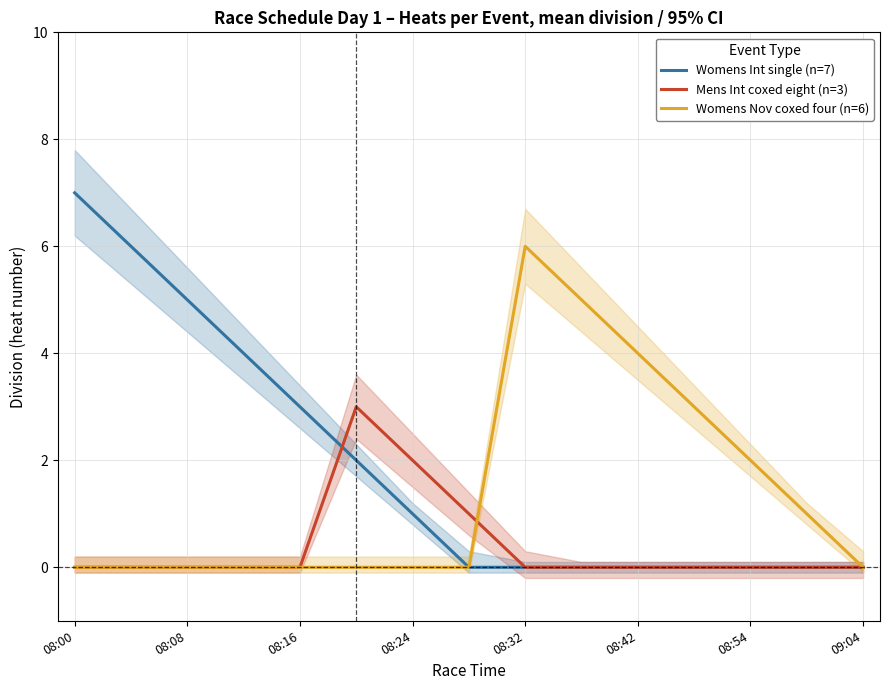

How many values in the Womens Nov coxed four (n=6) series exceed 0?

6